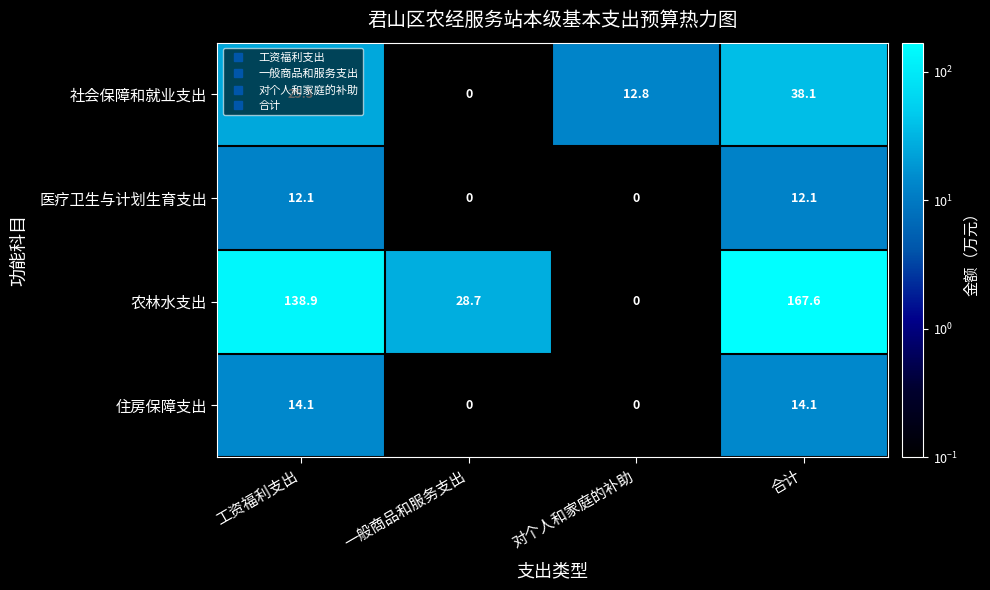

What is the greatest value displayed?

167.6